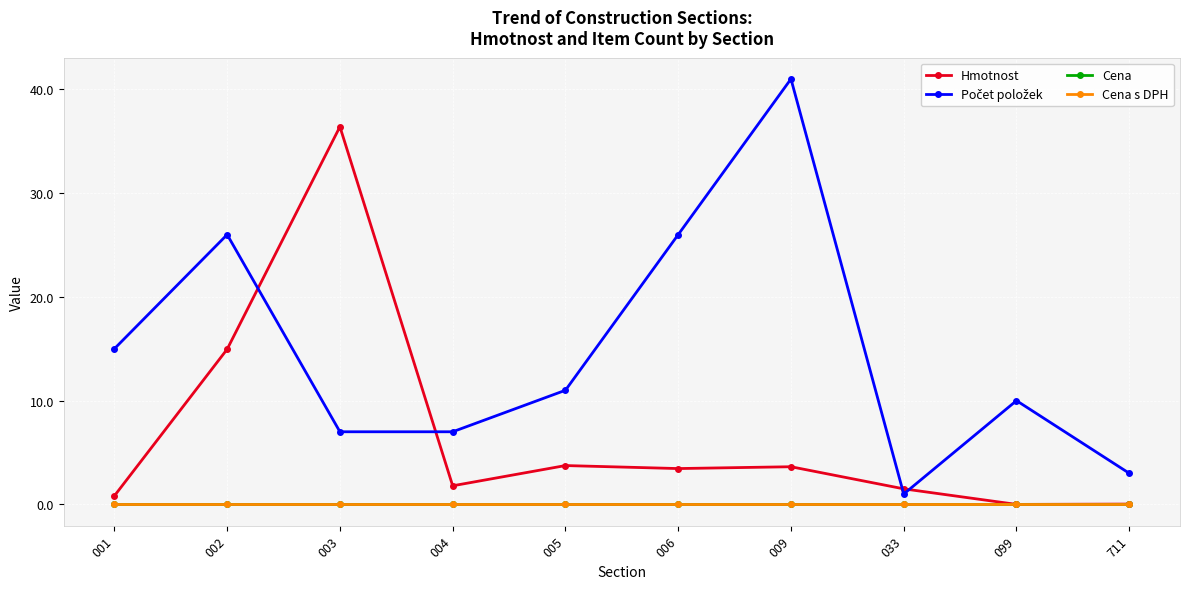

How many interior local peaks does the Hmotnost series have?

3